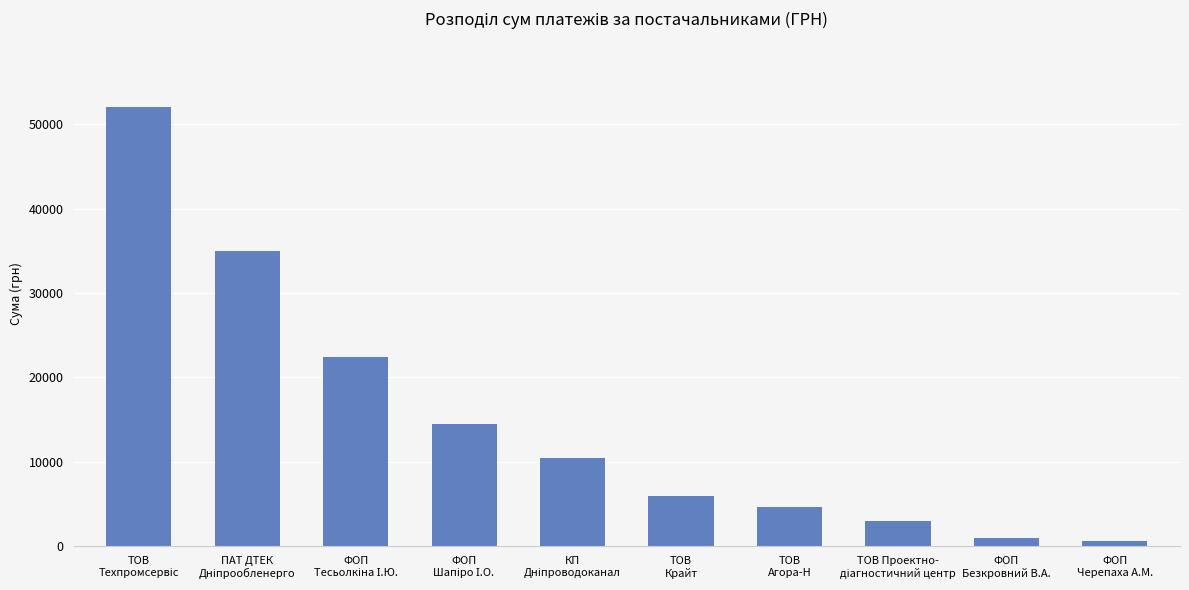

What is the greatest value displayed?

51980.0